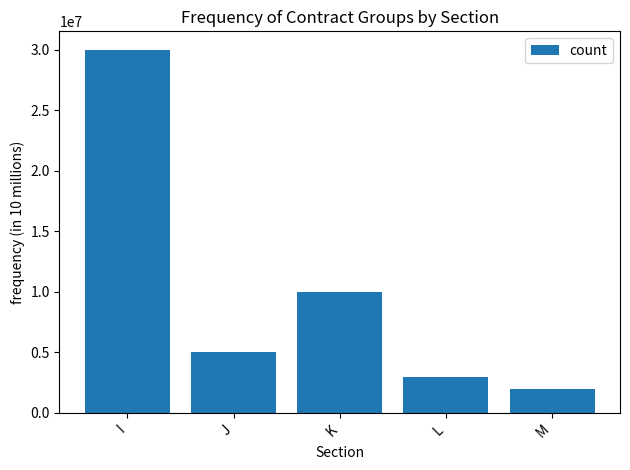

The chart shows a value of 2000000 at M. True or false?

True